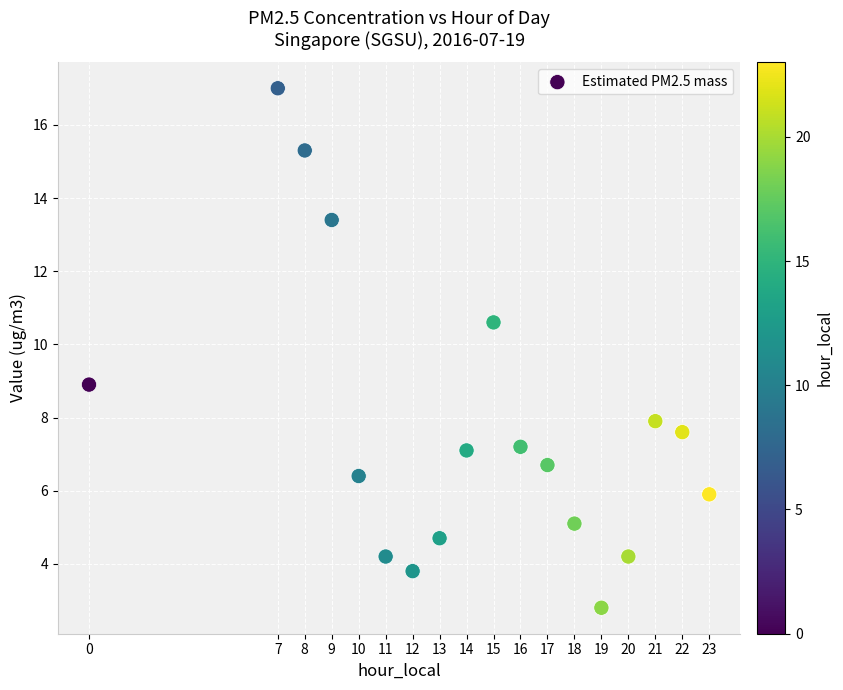

What is the range of Y values (max minus min)?

14.2